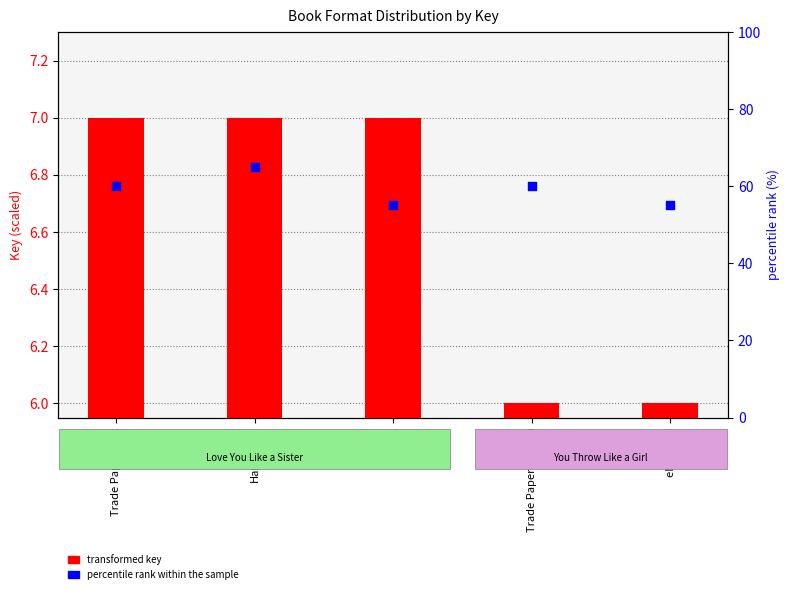

Which series has the largest total across all categories?

percentile rank within the sample